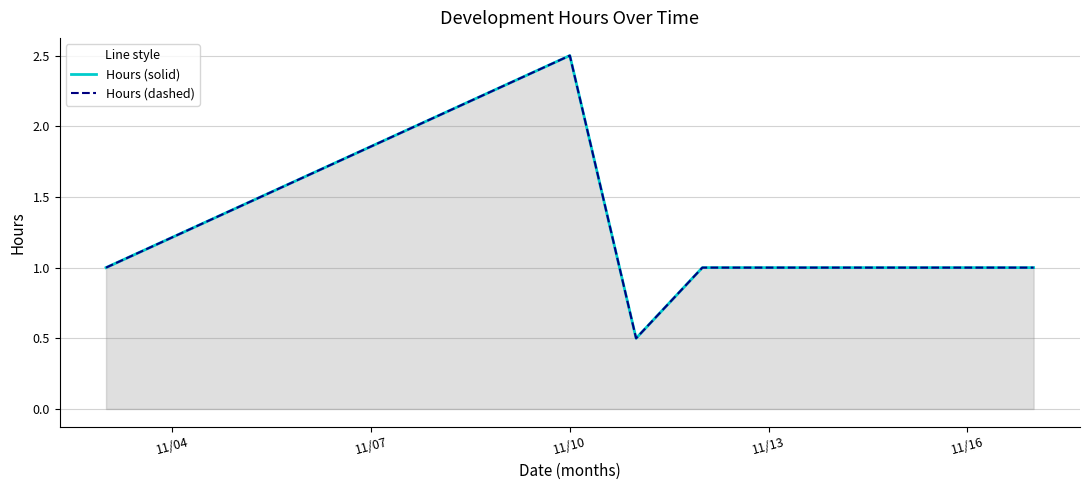

Which series has the widest spread of values?

Hours (solid)